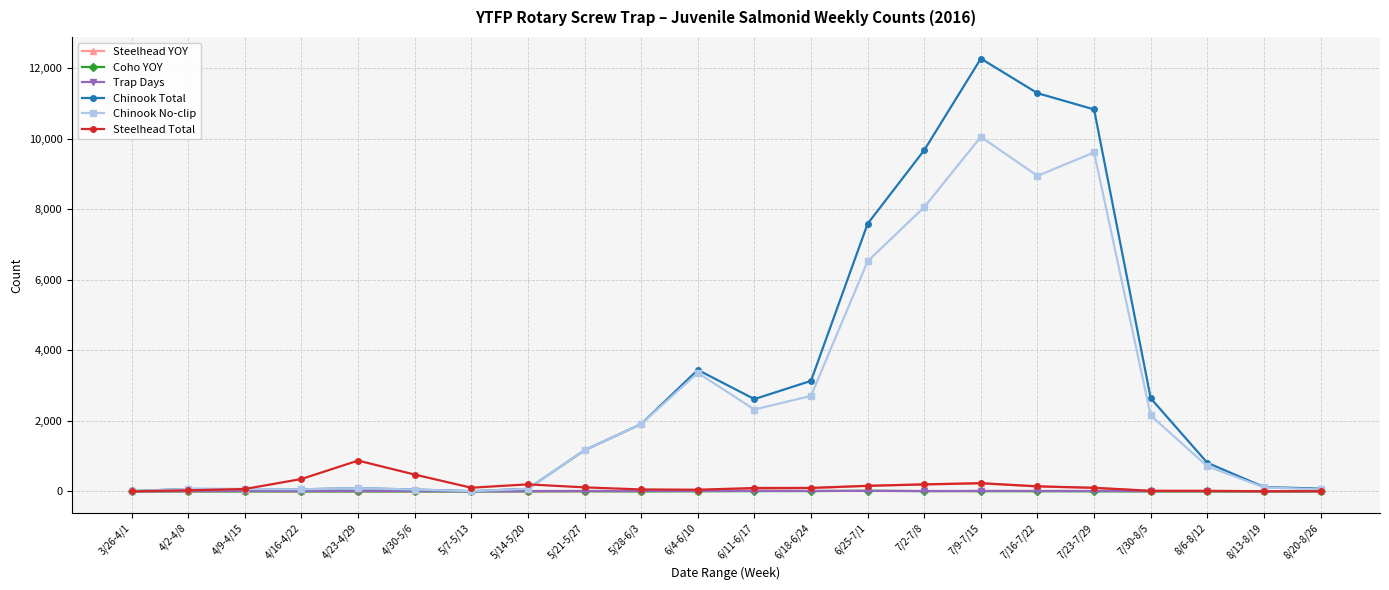

What is the highest value of the Chinook Total series?

12280